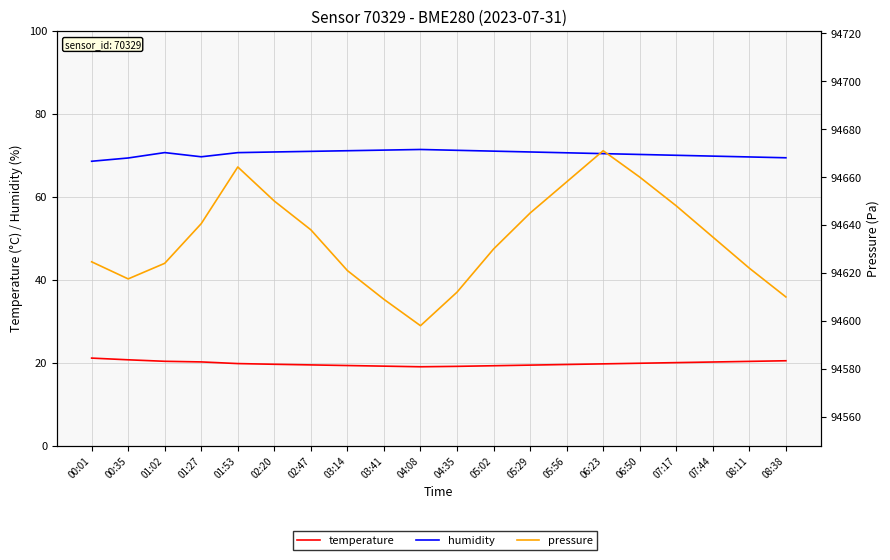

The pressure series shows 32785.0 at 05:02. True or false?

False